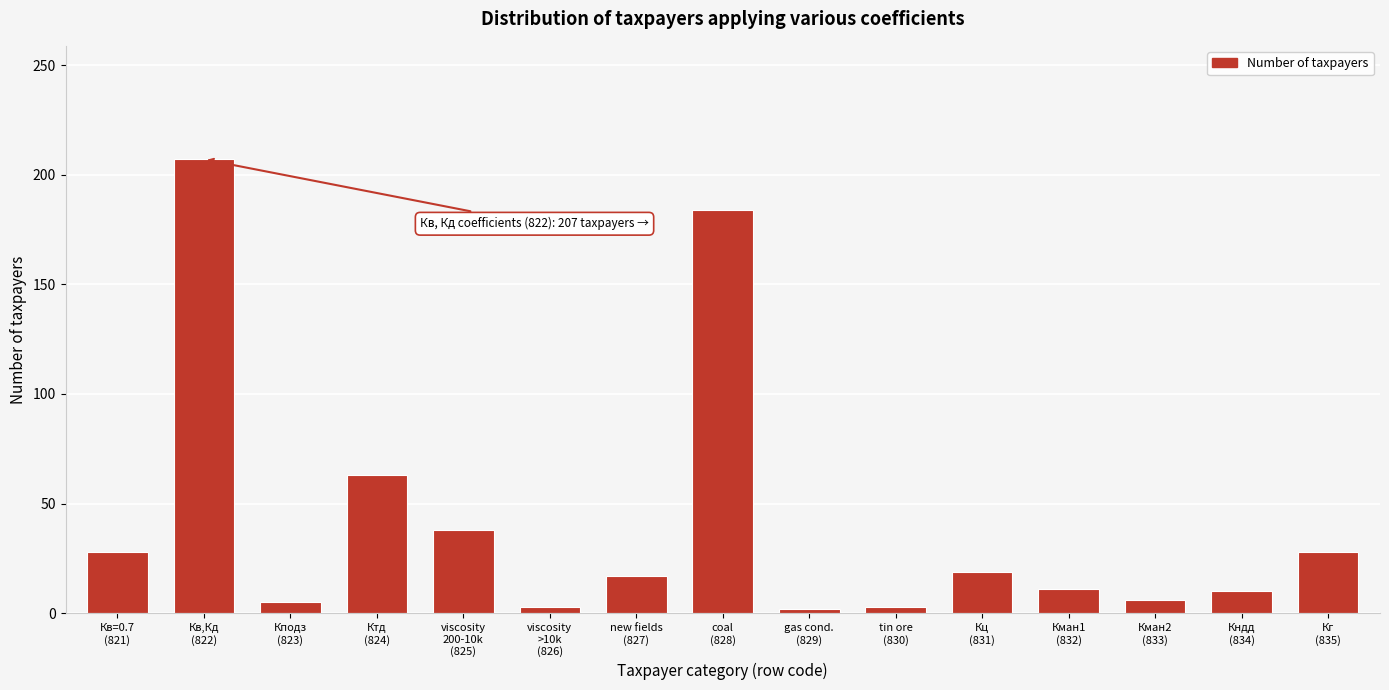

What is the maximum value shown in the chart?

207